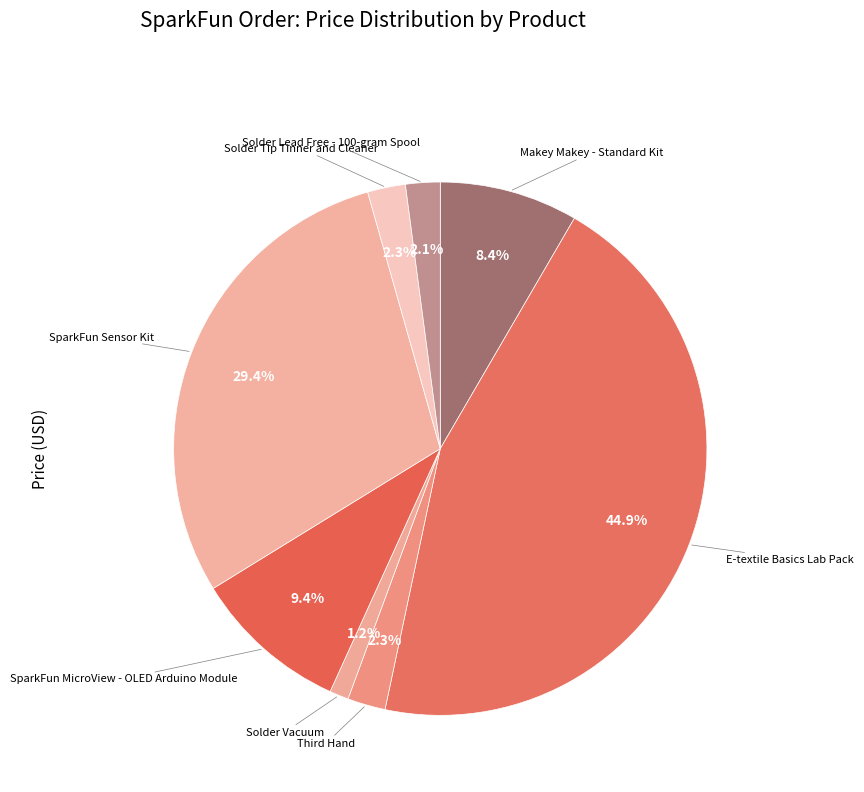

Is it true that SparkFun Sensor Kit is 29% of the pie?

True